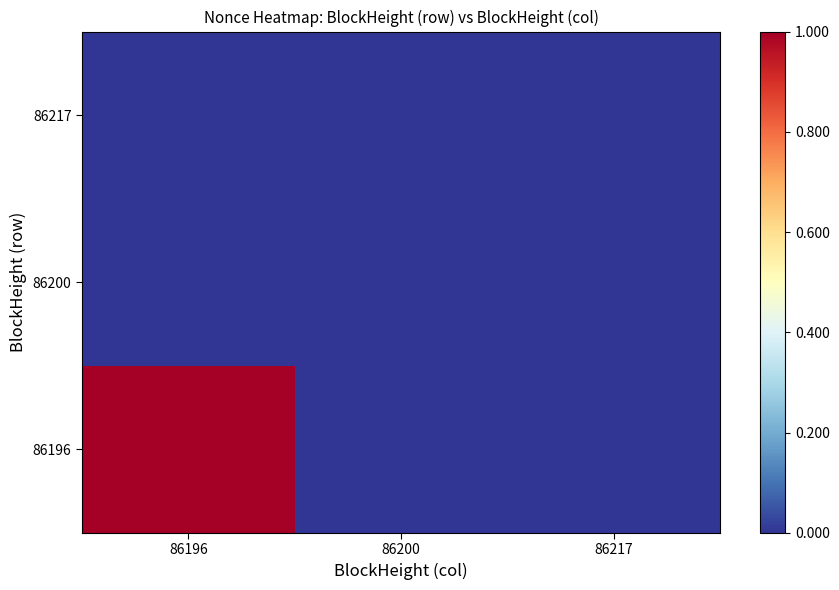

Between 86200 and 86217, which series saw the biggest shift?

86196